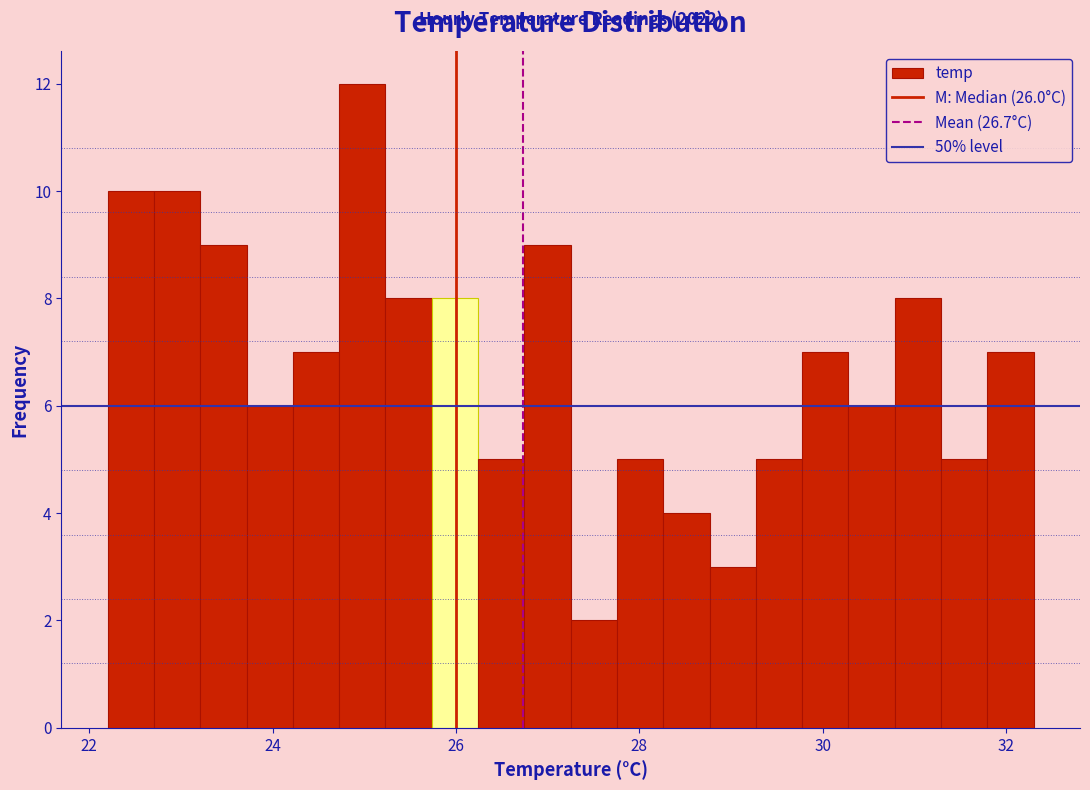

Around what value on the x-axis is the tallest bar? Give the approximate position of its centre, as read against the axis.

25.0